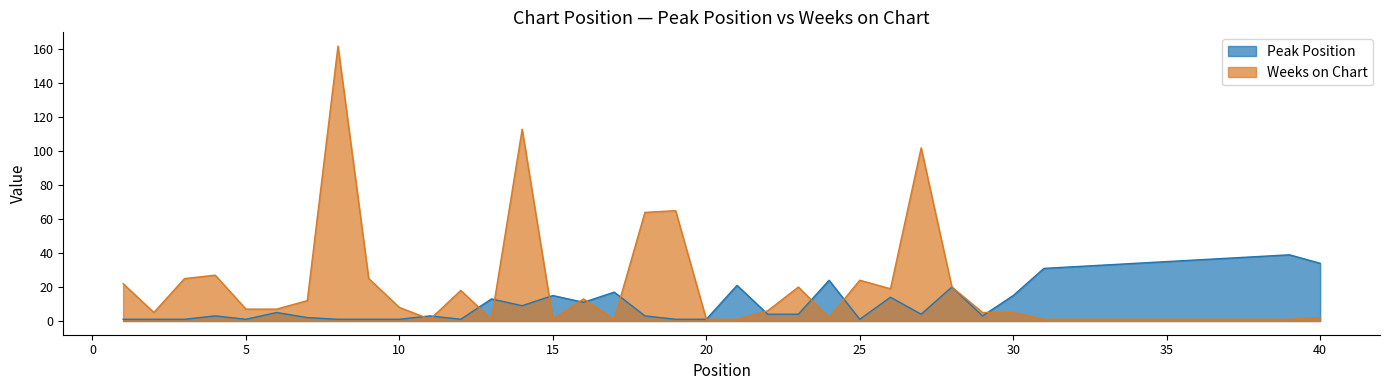

What is the difference between the maximum and second lowest values in the Weeks on Chart series?

161